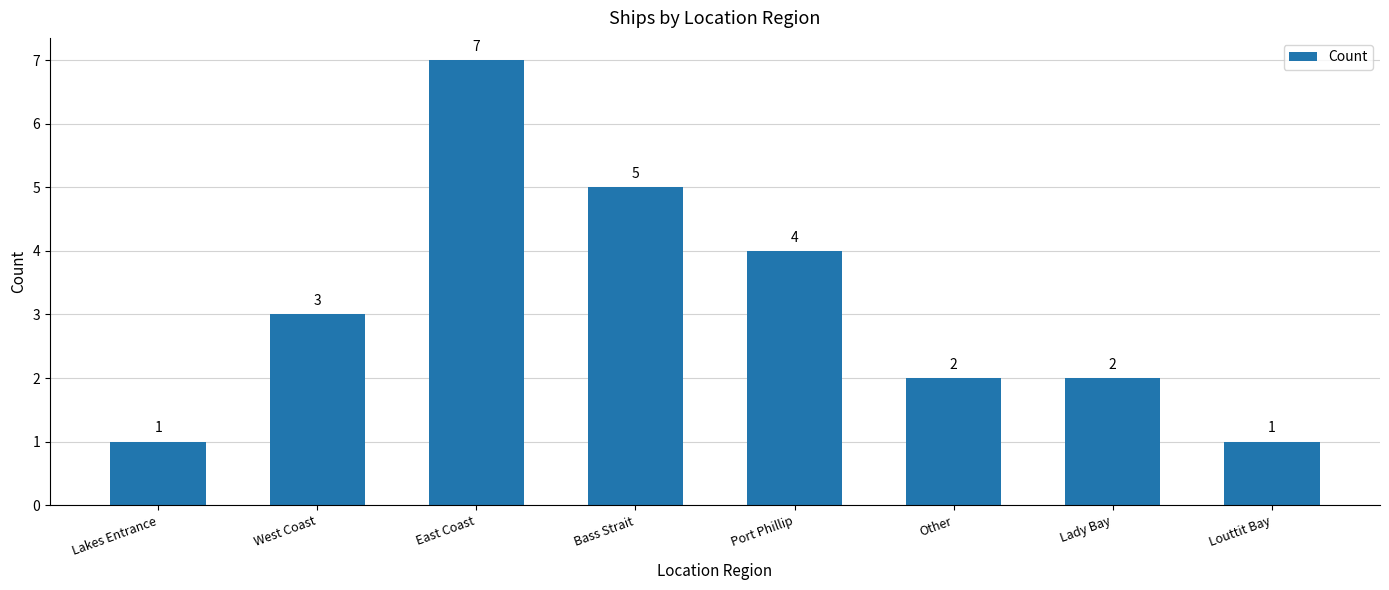

What is the ratio of the value at Lady Bay to the value at Port Phillip?

0.5